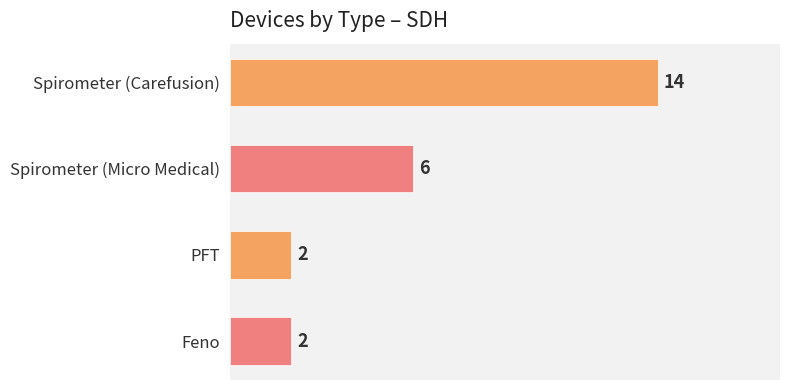

What is the difference between the maximum and minimum values?

12